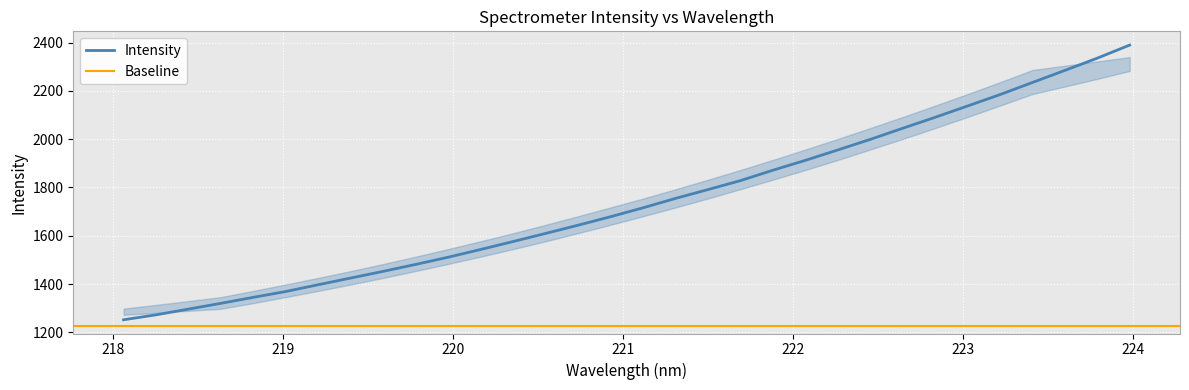

True or false: the data shows 3113.2 at 222.4538.

False